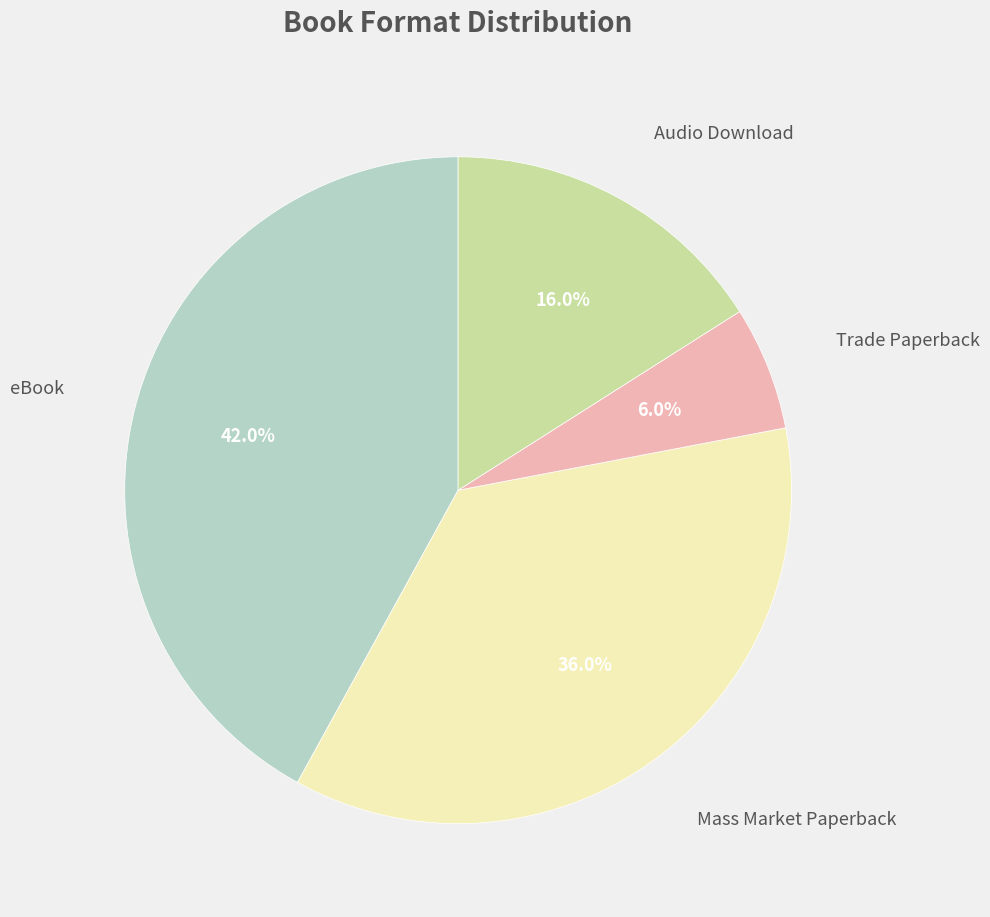

How many segments does this pie chart have?

4